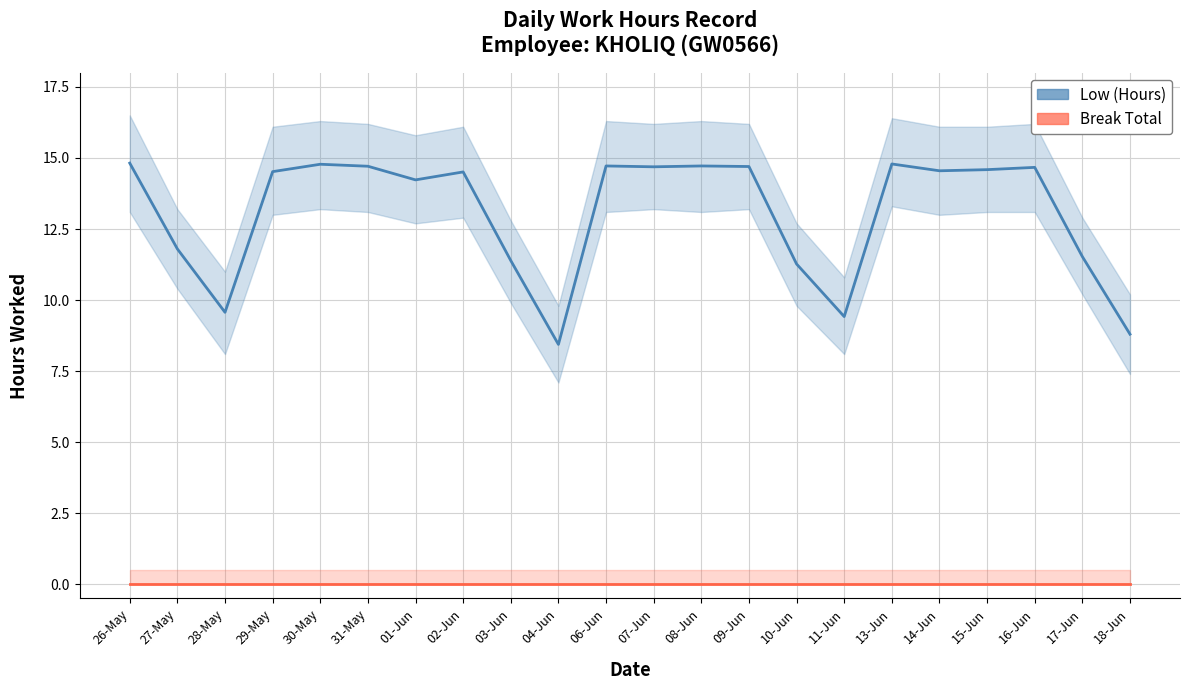

At which label is Low (Hours) closest to 11?

10-Jun